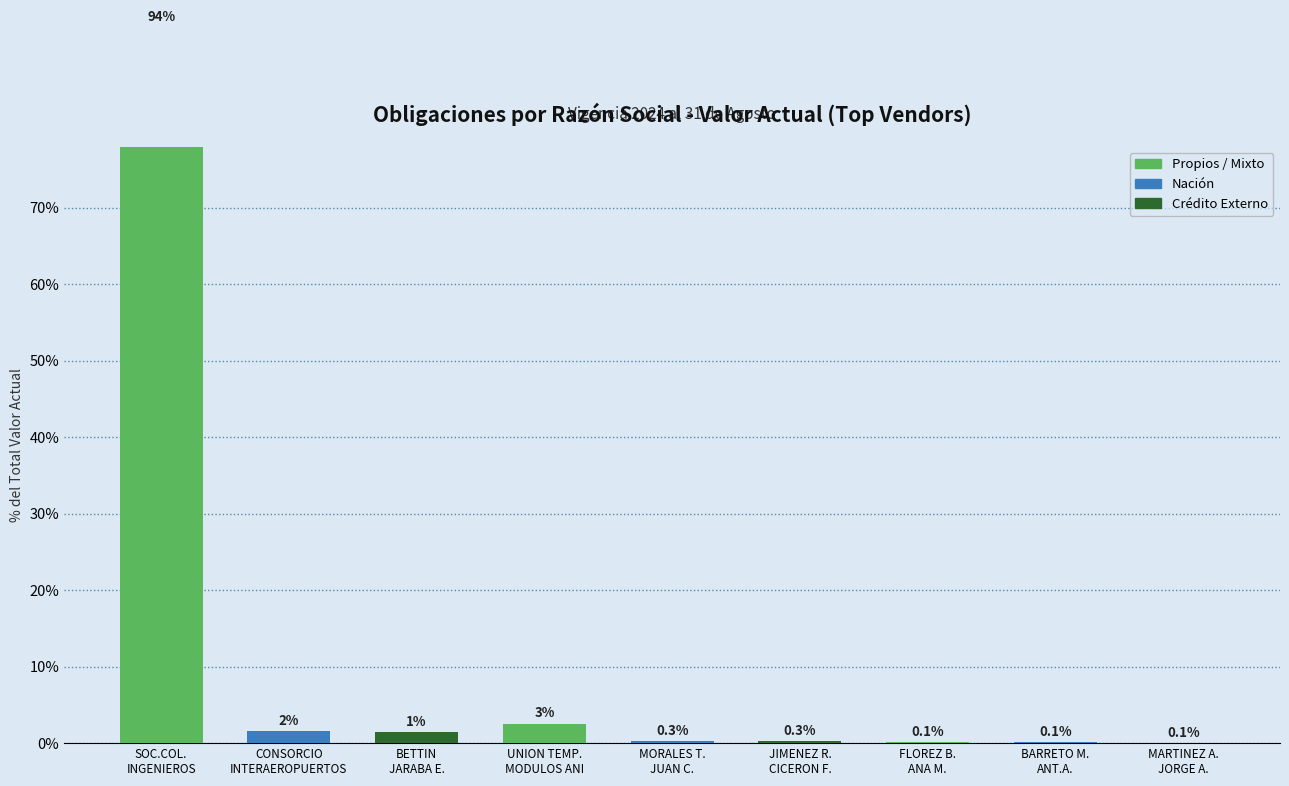

Reading left to right, what are all the values shown in this chart?

SOC.COL.
INGENIEROS=93.6	CONSORCIO
INTERAEROPUERTOS=1.5	BETTIN
JARABA E.=1.5	UNION TEMP.
MODULOS ANI=2.6	MORALES T.
JUAN C.=0.3	JIMENEZ R.
CICERON F.=0.3	FLOREZ B.
ANA M.=0.1	BARRETO M.
ANT.A.=0.1	MARTINEZ A.
JORGE A.=0.1